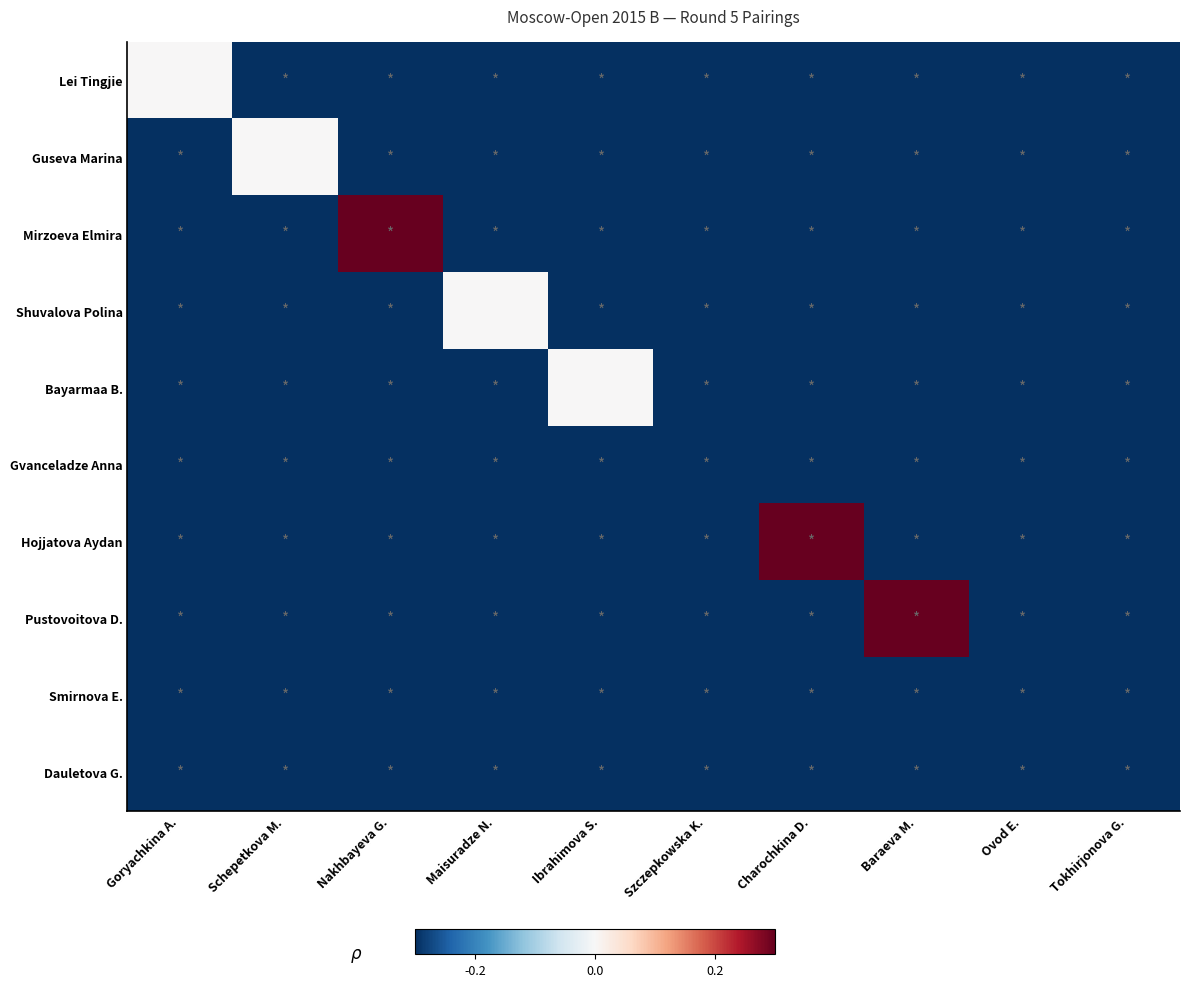

What is the greatest value displayed?

0.3